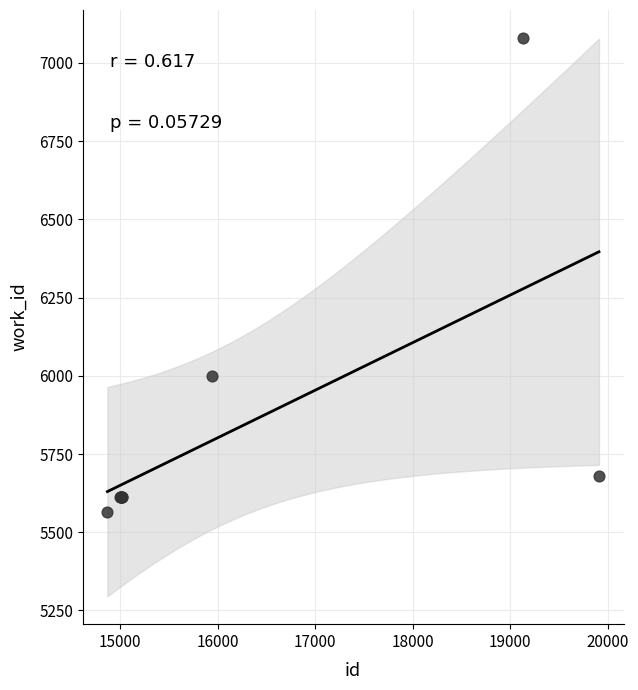

What Y value in the scatter plot is closest to 6322?

5999